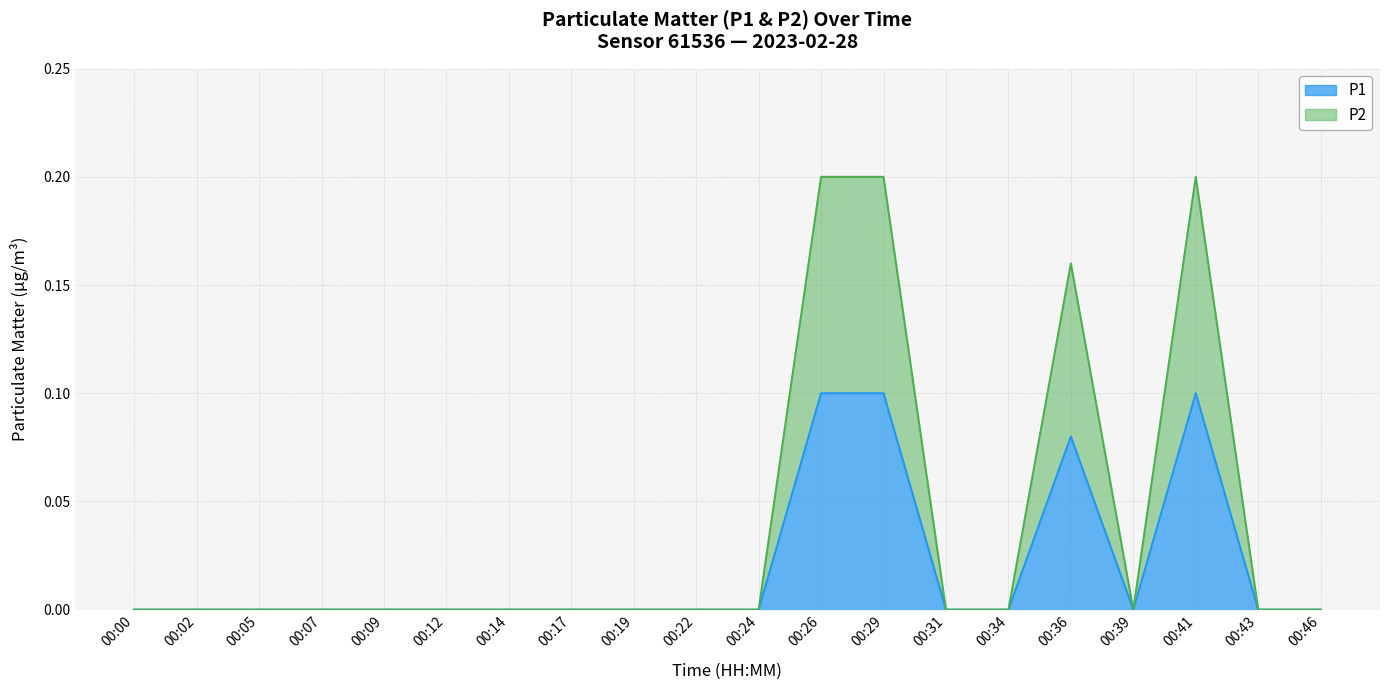

True or false: P2 has more than 1 points higher than both neighbors.

True